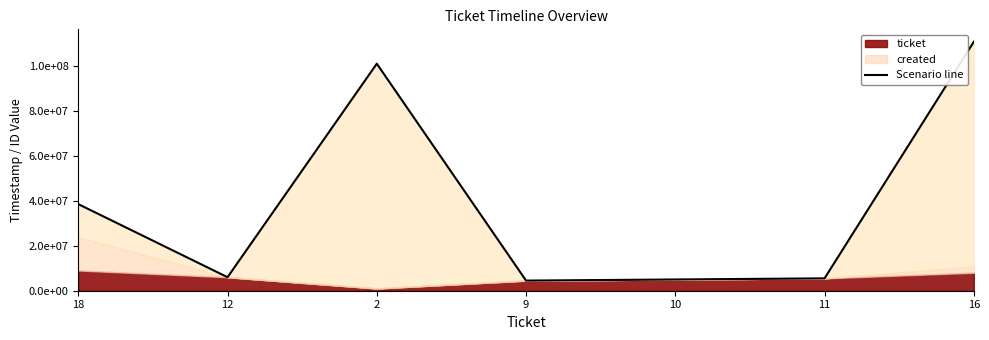

What is the minimum value shown in the chart?

4505226.2